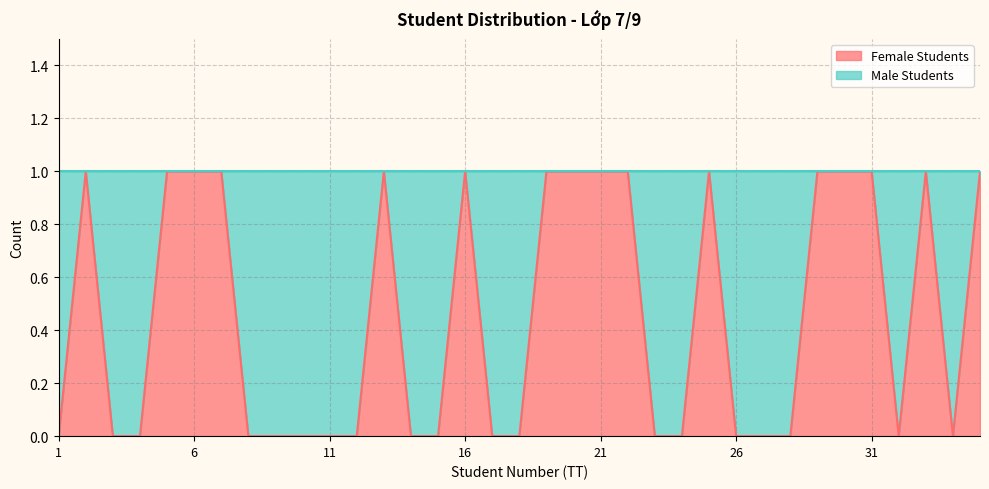

The chart shows a value of 1 at 21. True or false?

True